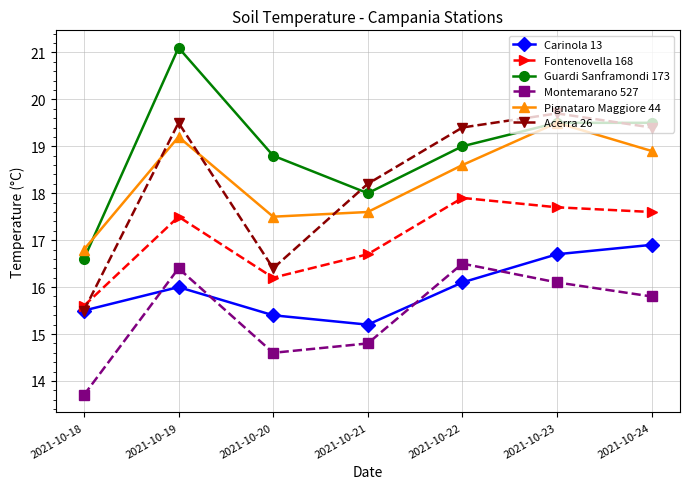

Reading right to left, what are all the values shown in this chart?

Carinola 13: 16.9	16.7	16.1	15.2	15.4	16.0	15.5
Fontenovella 168: 17.6	17.7	17.9	16.7	16.2	17.5	15.6
Guardi Sanframondi 173: 19.5	19.5	19.0	18.0	18.8	21.1	16.6
Montemarano 527: 15.8	16.1	16.5	14.8	14.6	16.4	13.7
Pignataro Maggiore 44: 18.9	19.5	18.6	17.6	17.5	19.2	16.8
Acerra 26: 19.4	19.7	19.4	18.2	16.4	19.5	15.5